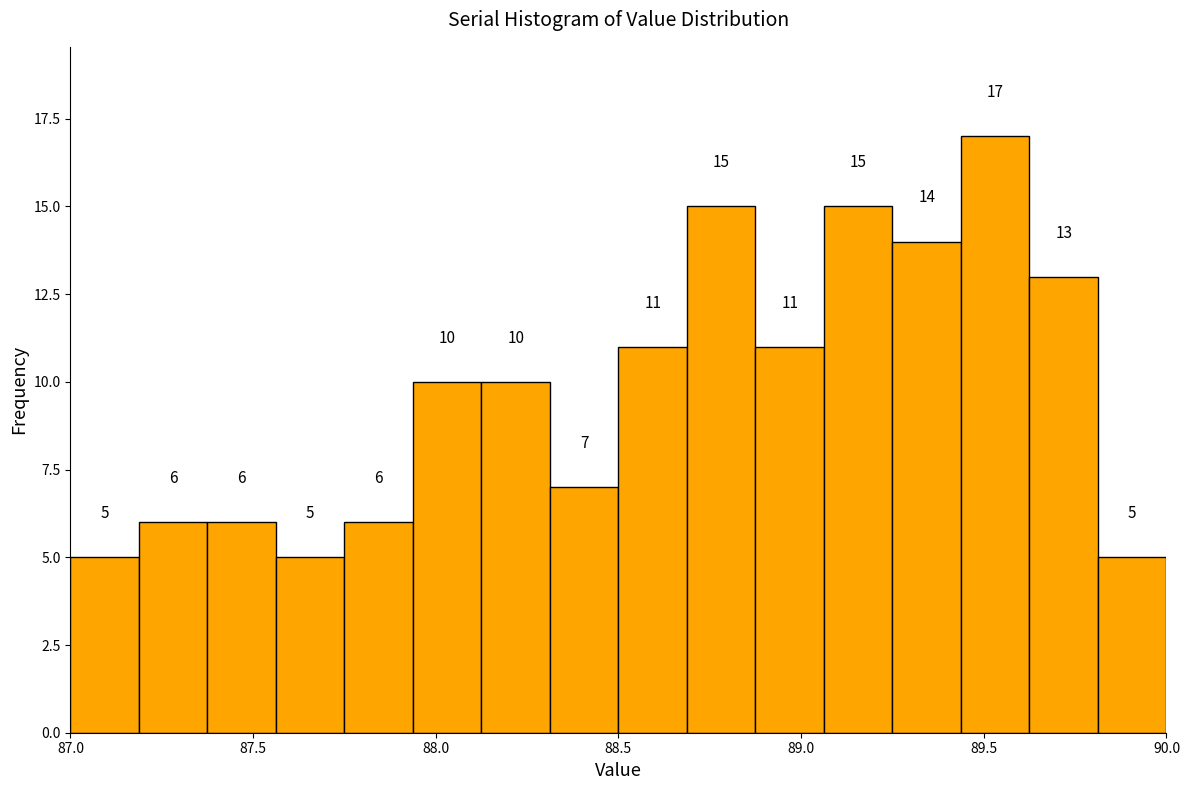

Read against the x-axis, roughly where is the centre of the tallest bar?

89.55